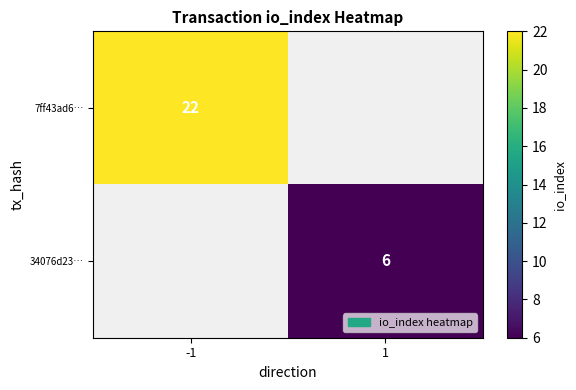

Which has a higher value, 1 or -1?

-1